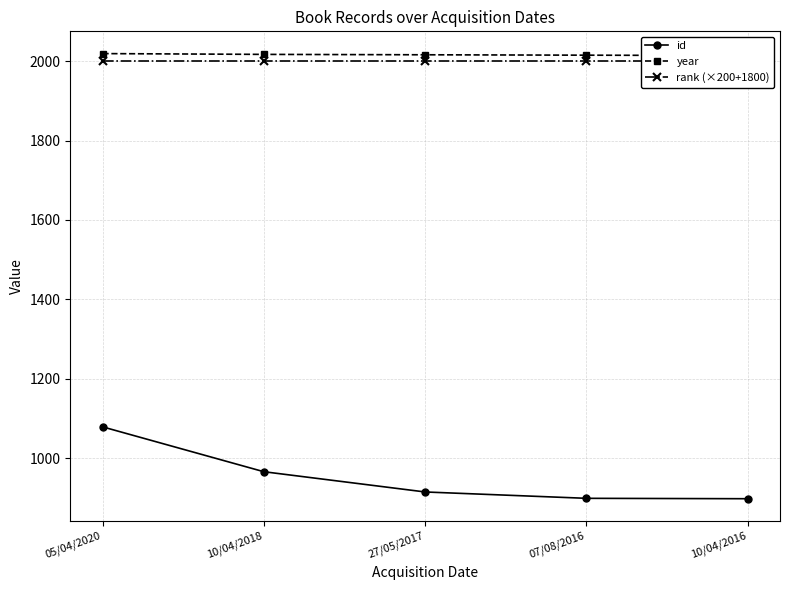

Rank the categories by year value from highest to lowest.

05/04/2020, 10/04/2018, 27/05/2017, 07/08/2016, 10/04/2016